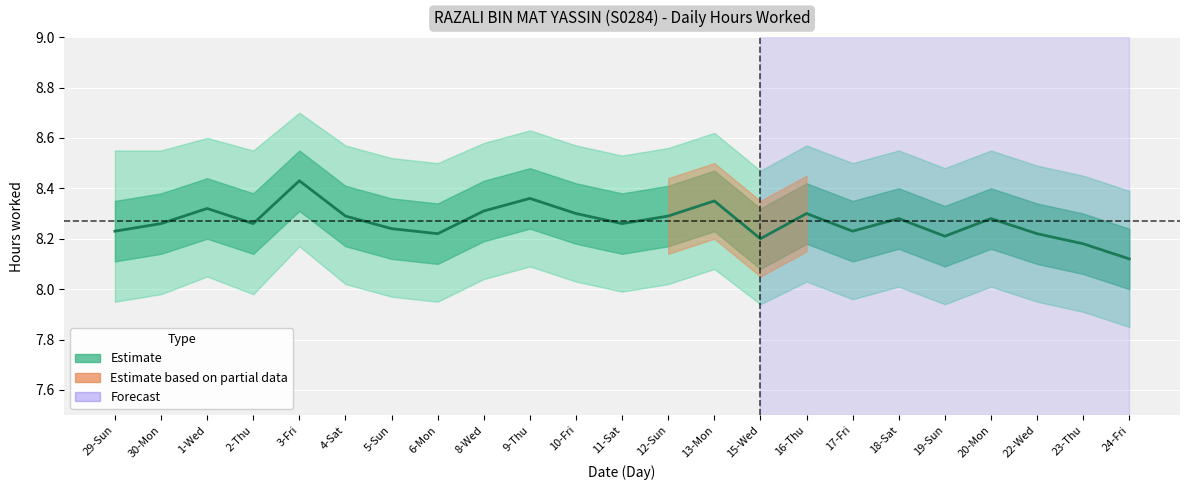

How many lines are shown in the chart?

1